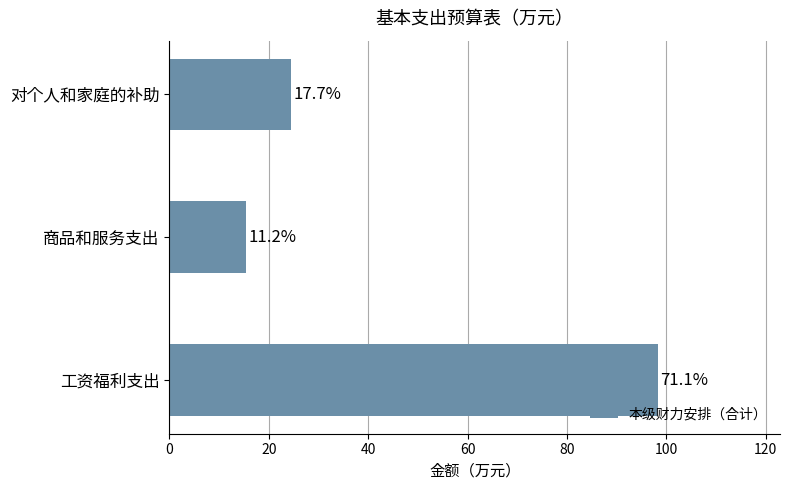

How many bars are there in total?

3